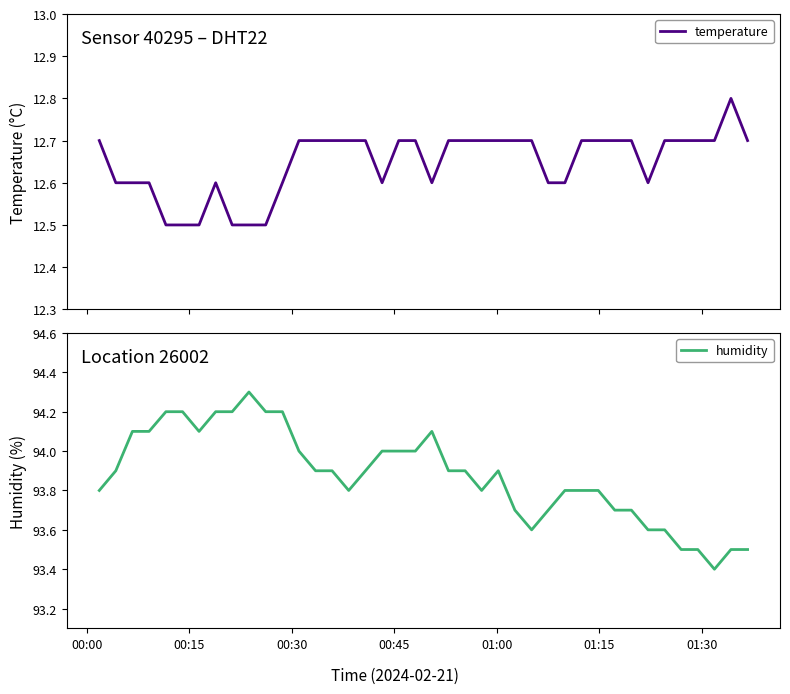

What is the sum of all humidity values?

3755.0